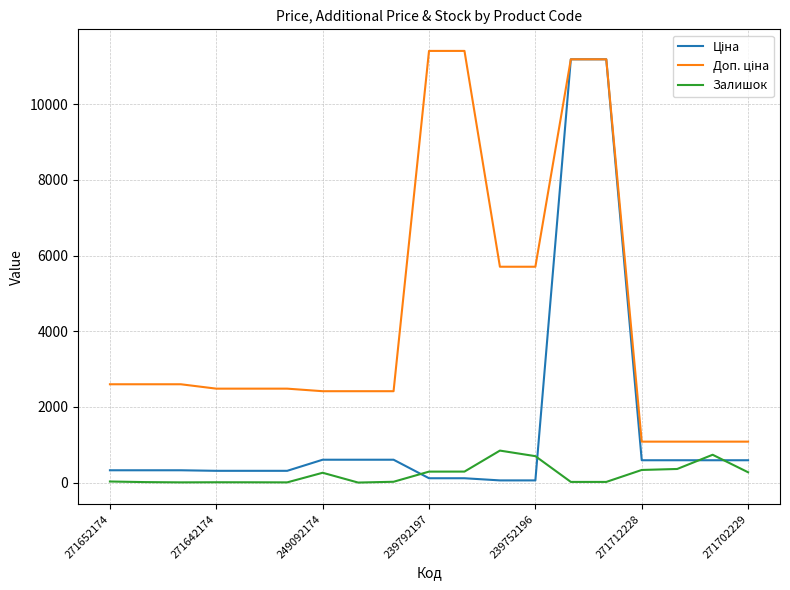

At which label does Доп. ціна first exceed 2482?

271652174